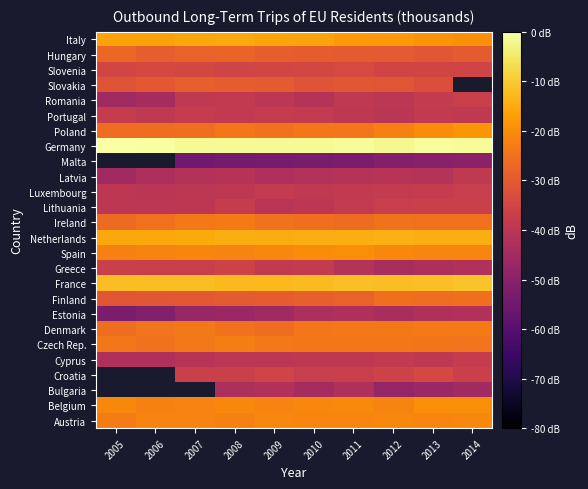

What is the average value of the Lithuania series?

-38.6